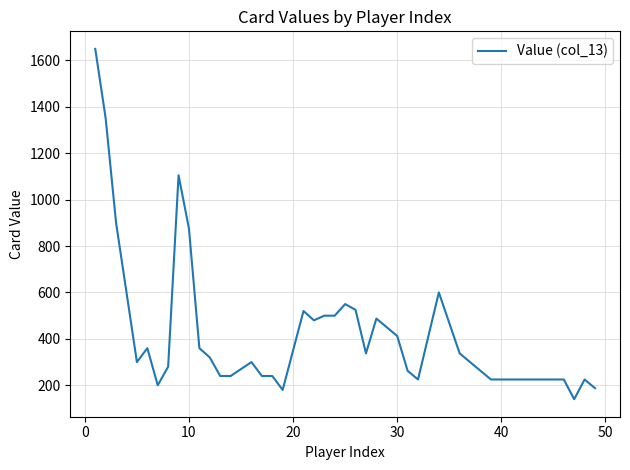

What is the minimum value shown in the chart?

140.0